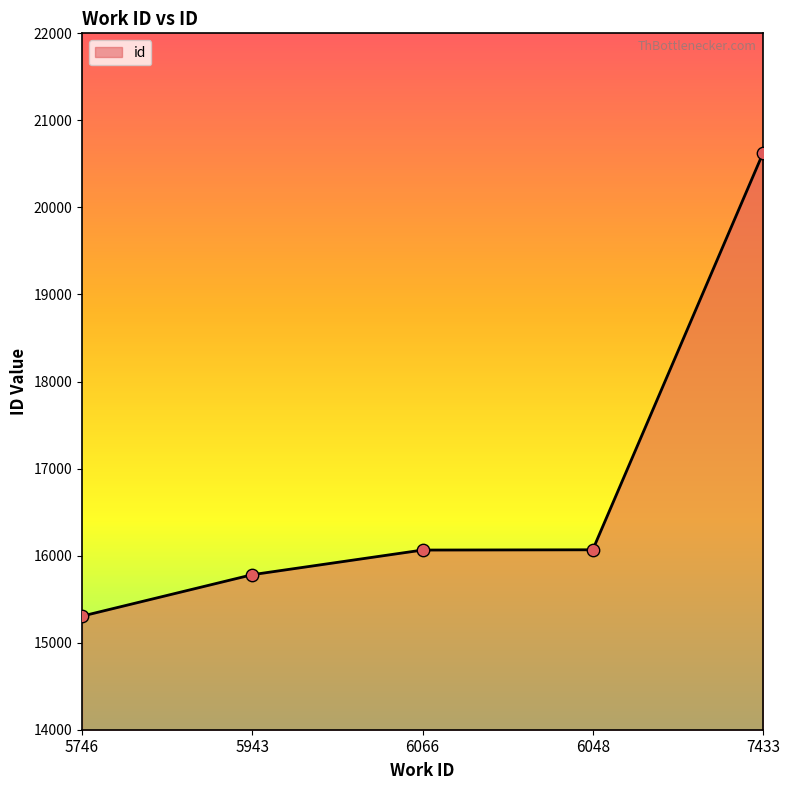

What is the change in value from 5746 to 6066?

+759